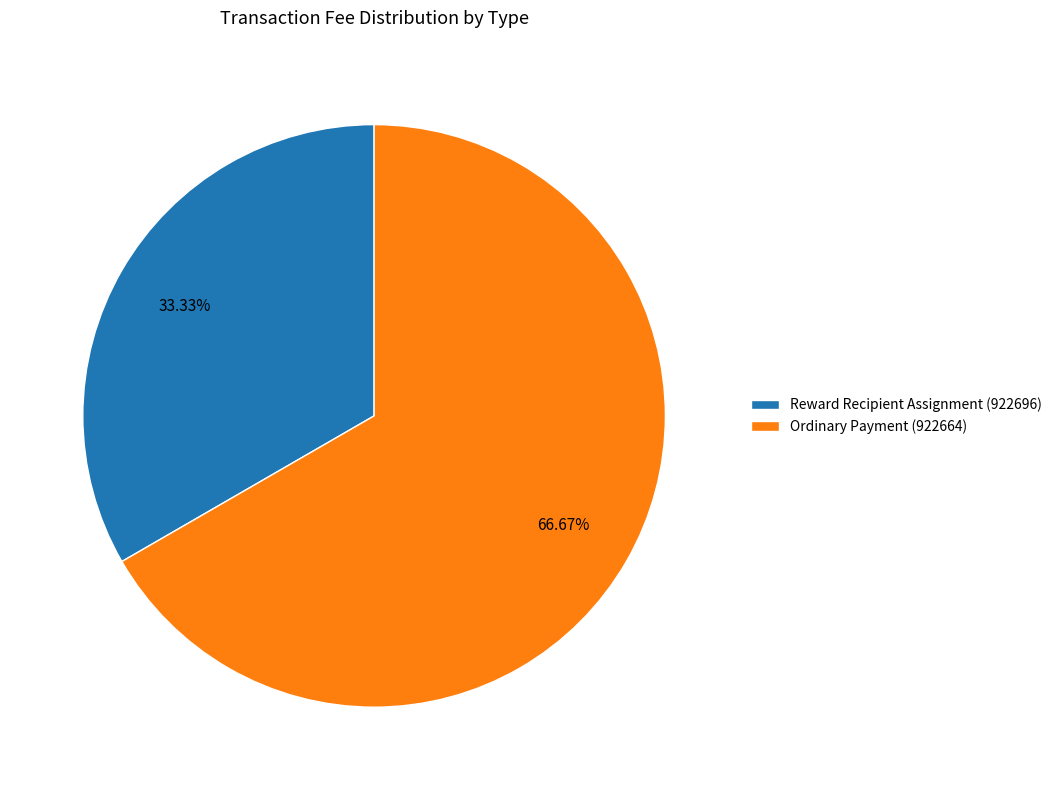

To the nearest percent, what is the difference between the largest and smallest slice percentages?

33%